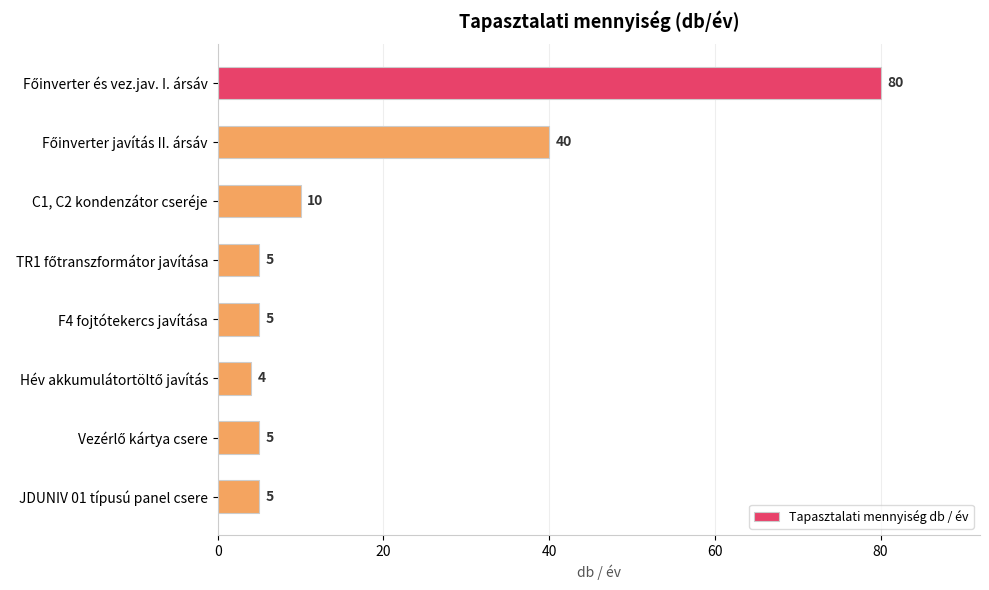

What is the difference between the second highest and second lowest values?

35